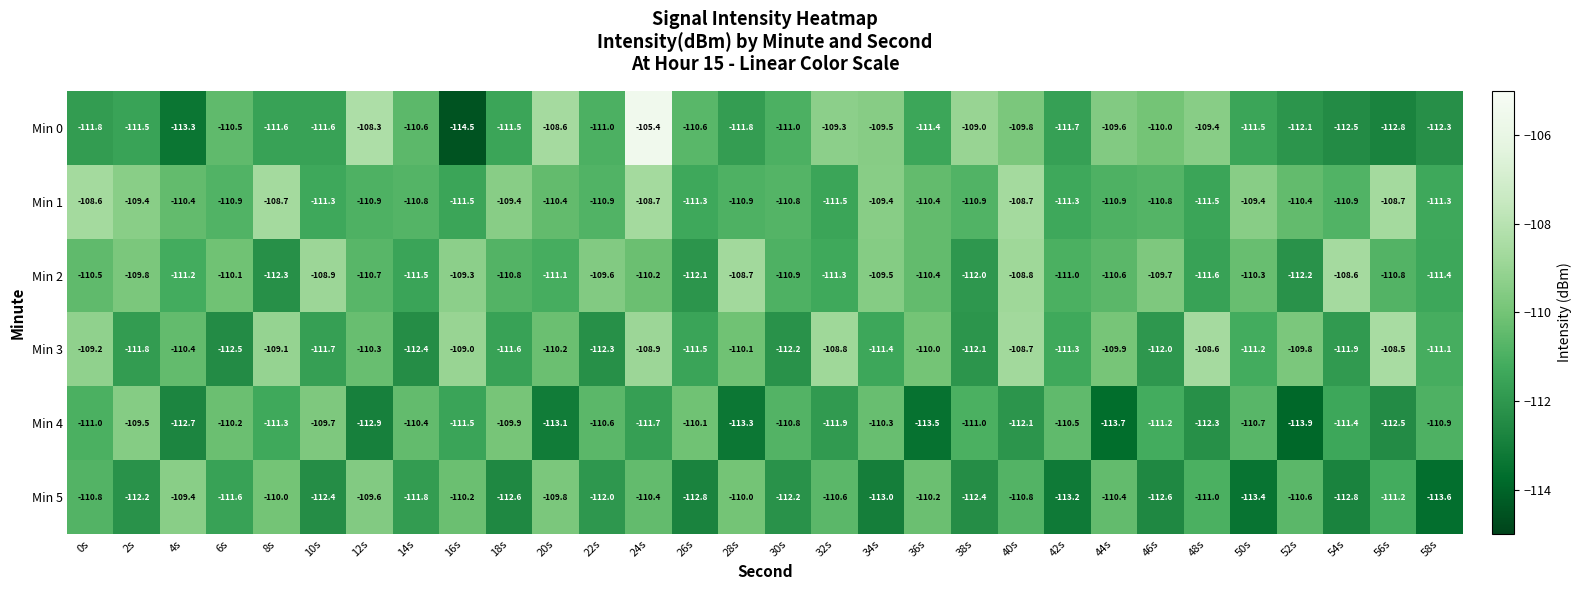

Which series has the largest total across all categories?

Min 1